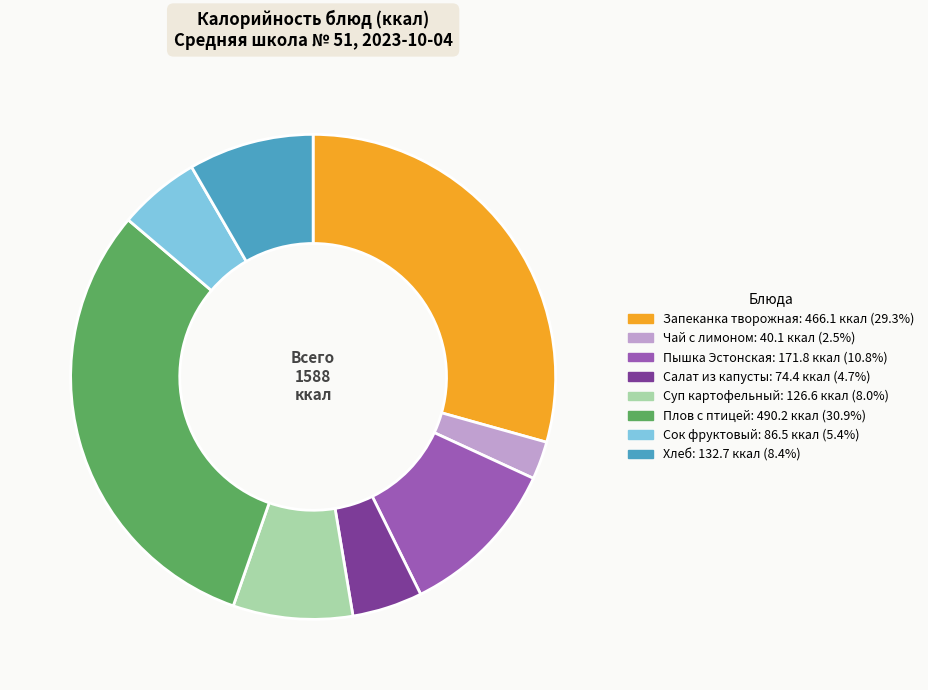

Which category has the smallest portion of the pie?

Чай с лимоном